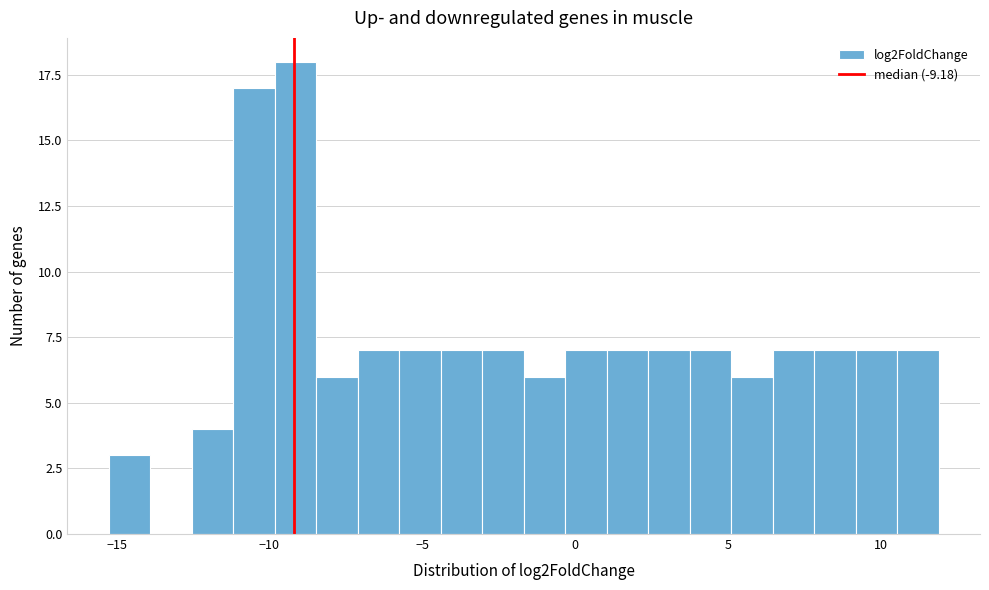

Read against the x-axis, roughly where is the centre of the tallest bar?

-9.0